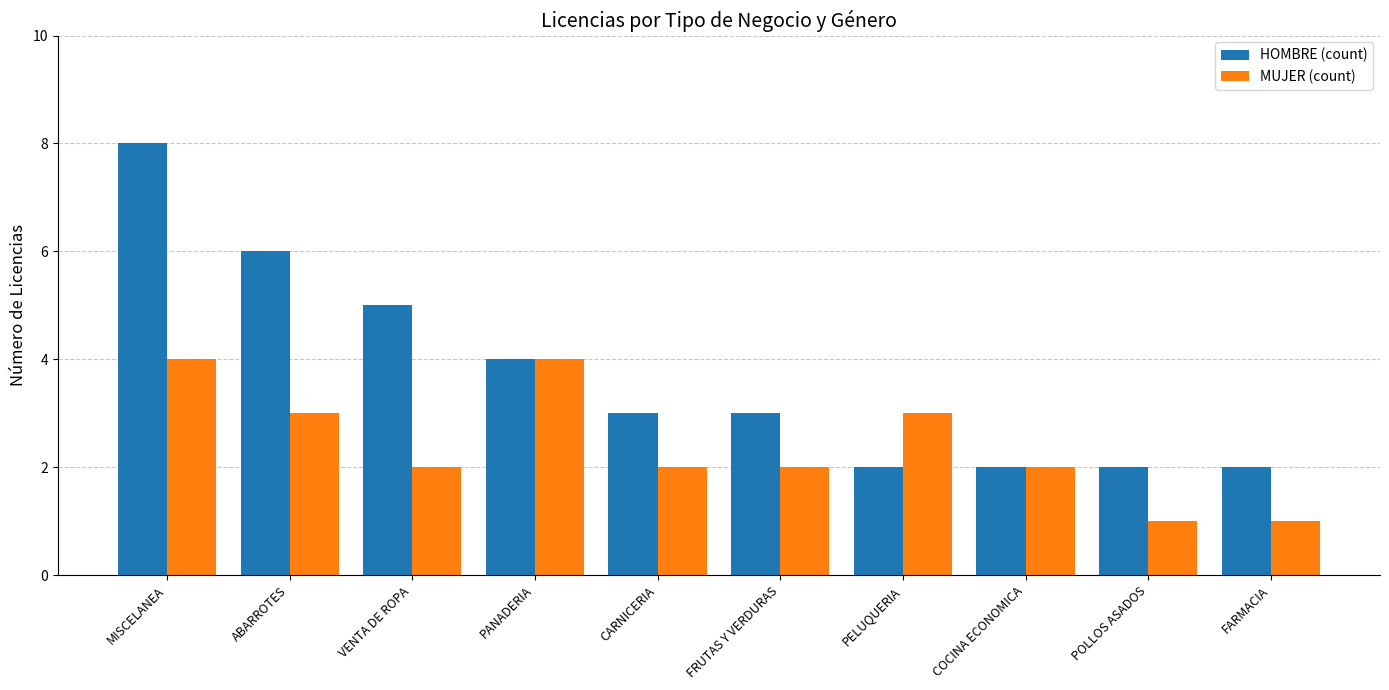

What is the difference between the HOMBRE (count) values at VENTA DE ROPA and ABARROTES?

1